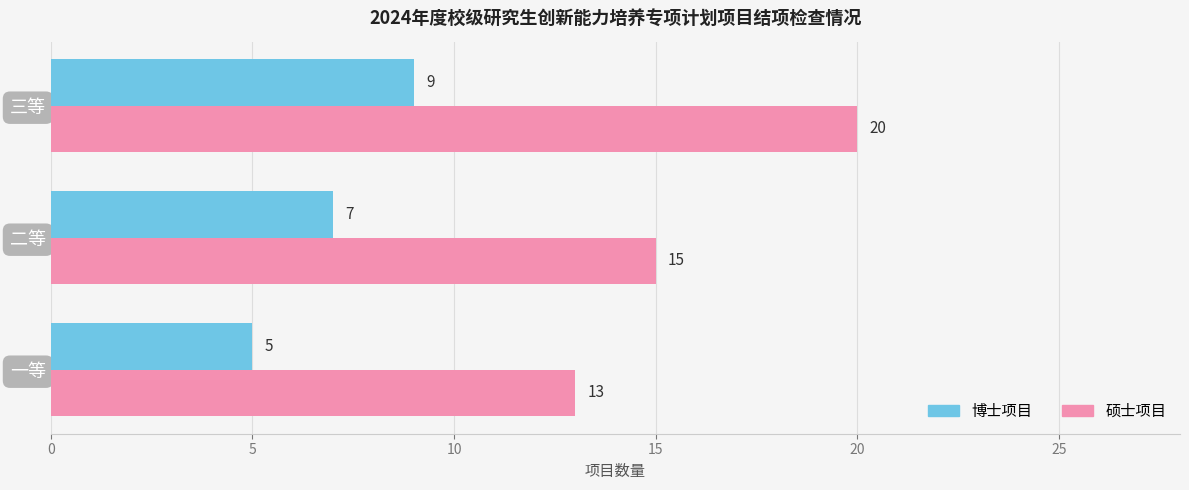

Which series changed the most between 二等 and 三等?

硕士项目